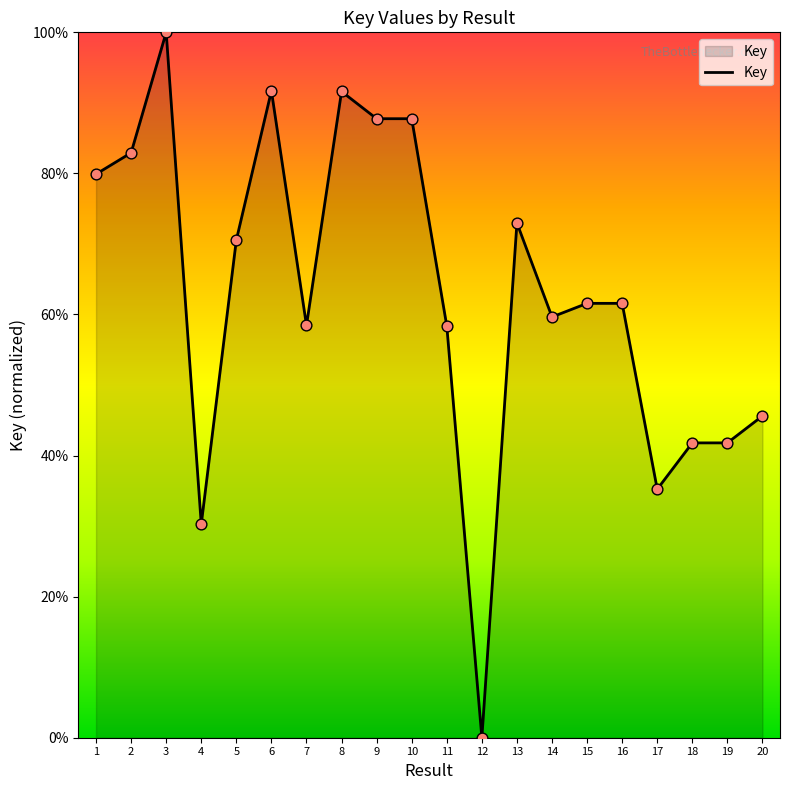

What is the change in value from 7 to 8?

+33.2